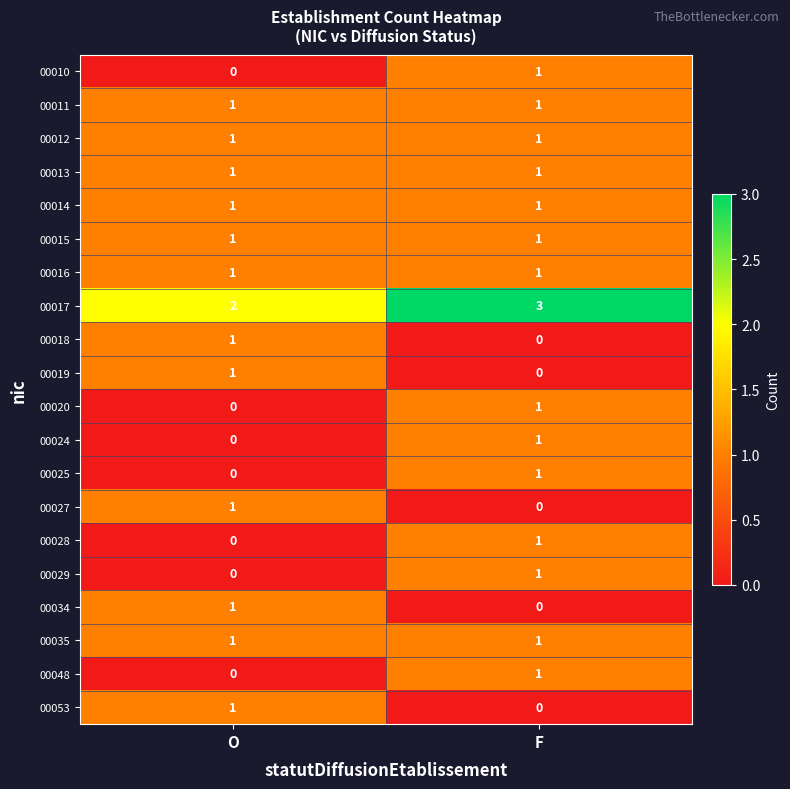

The 00015 series shows 1 at F. True or false?

True